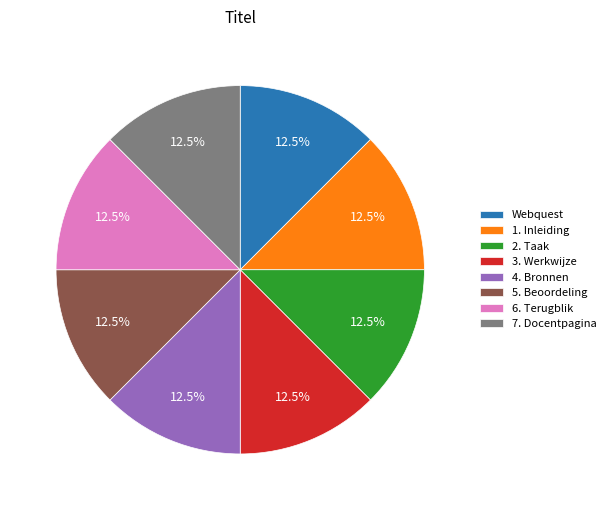

Approximately how many times larger is the value at 7. Docentpagina compared to 3. Werkwijze?

1.0